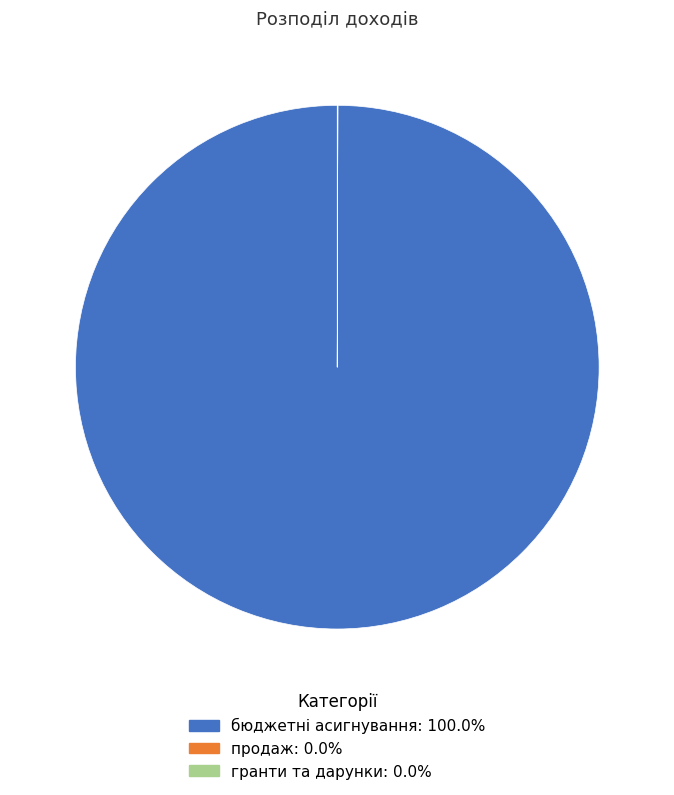

True or false: бюджетні асигнування accounts for 100% of the total.

True